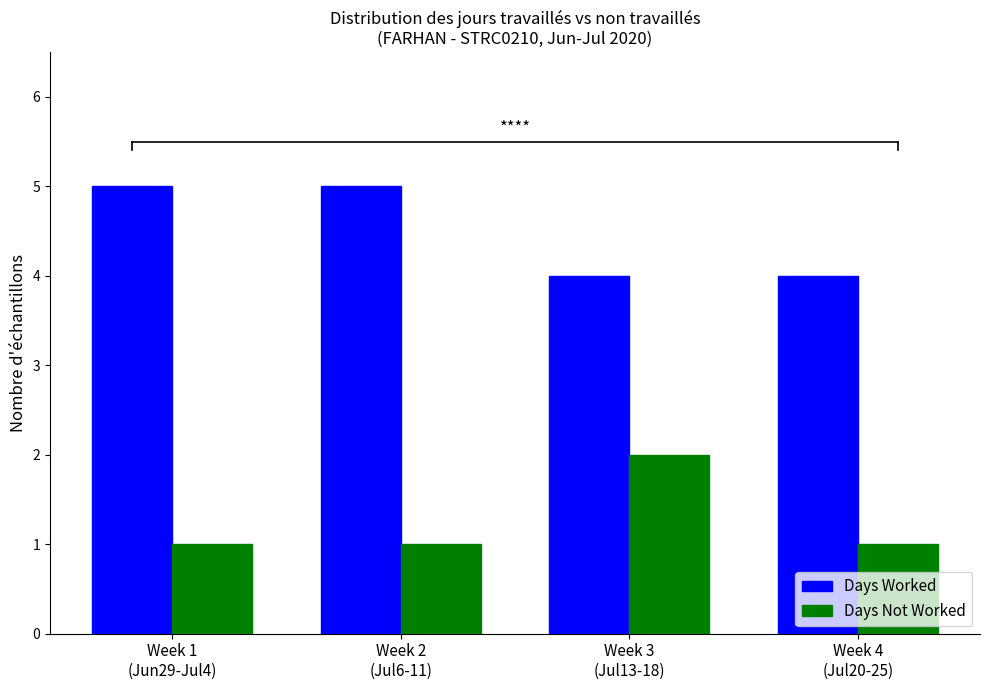

Reading left to right, extract all data points from this chart.

Days Worked: 5	5	4	4
Days Not Worked: 1	1	2	1